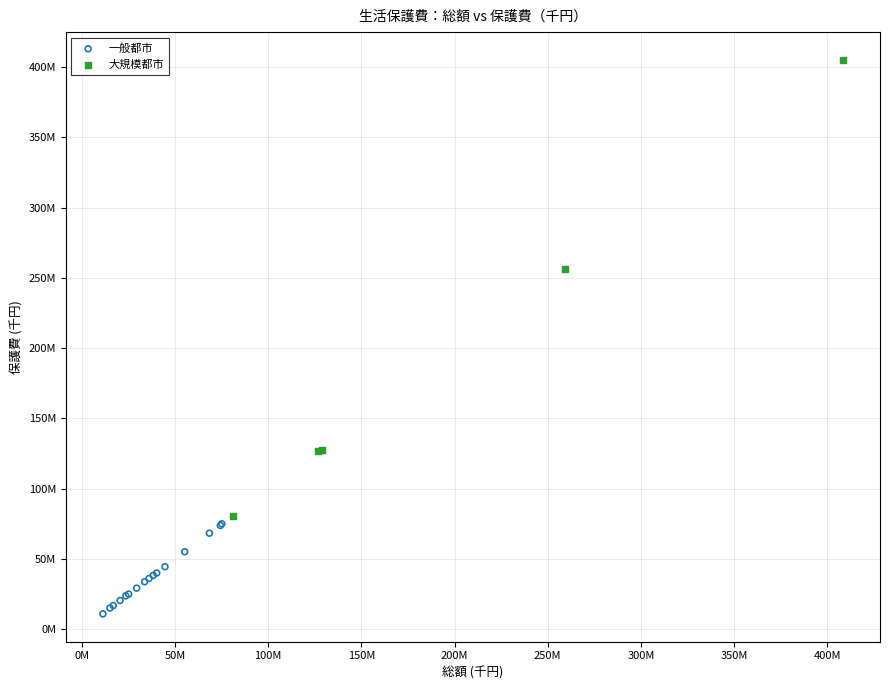

What are all the series names shown in the legend?

一般都市, 大規模都市